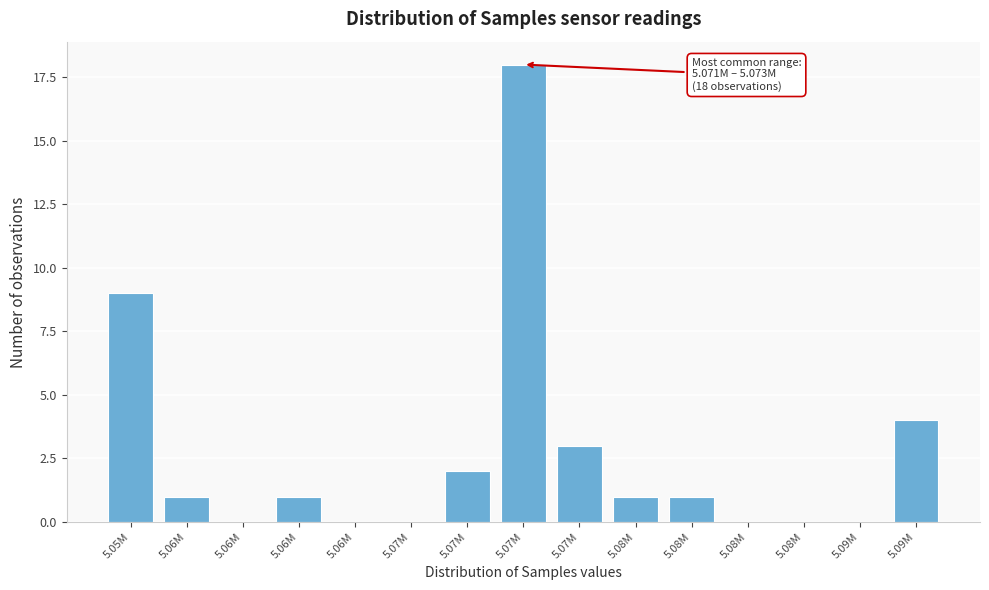

Count the number of data series in this chart.

1